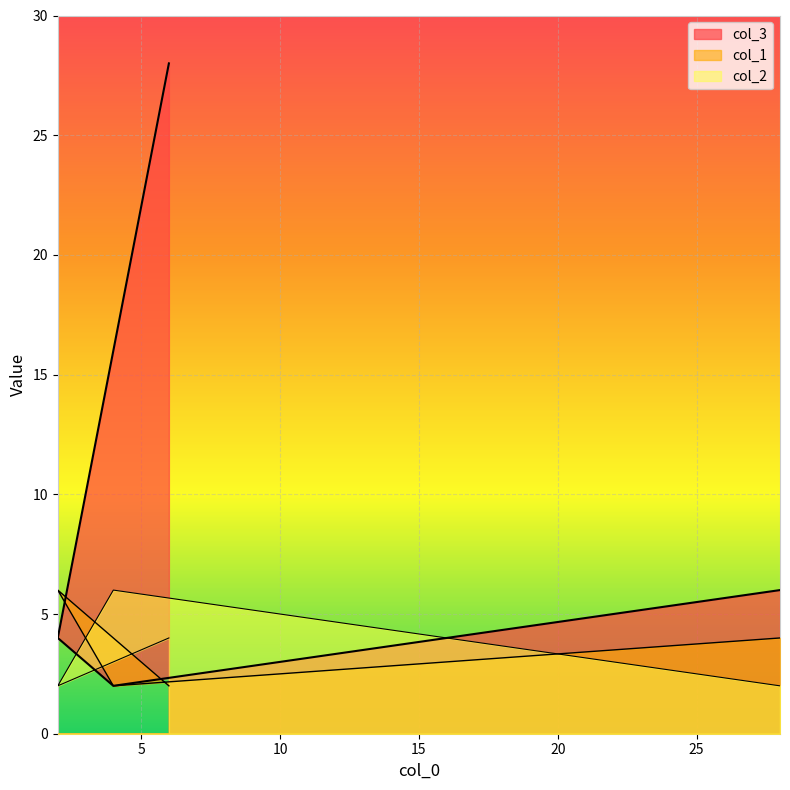

What are all the series names shown in the legend?

col_3, col_1, col_2